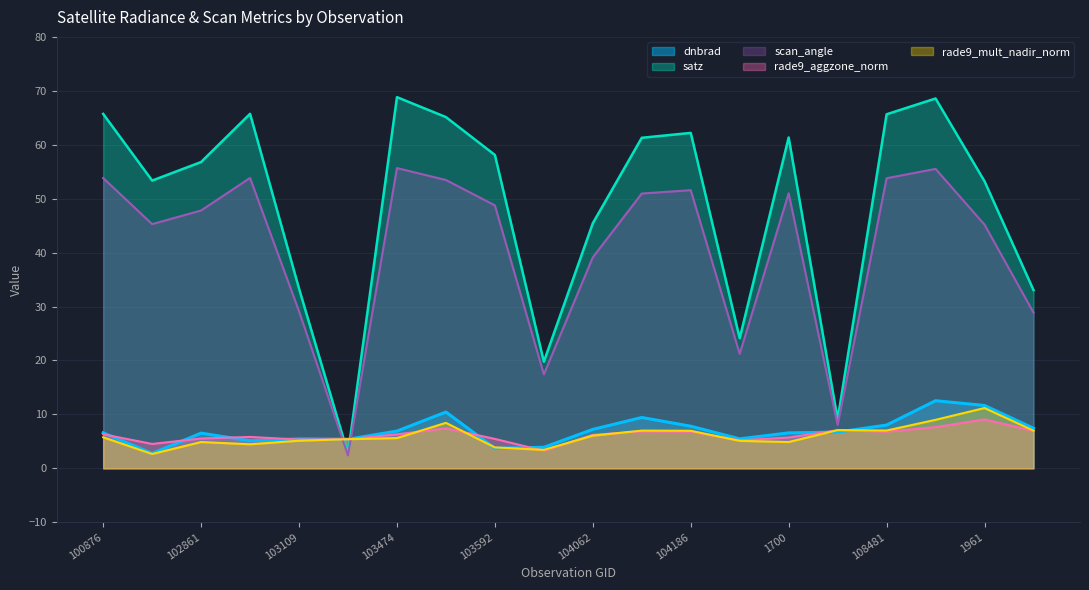

At which label does scan_angle first exceed 48?

100876